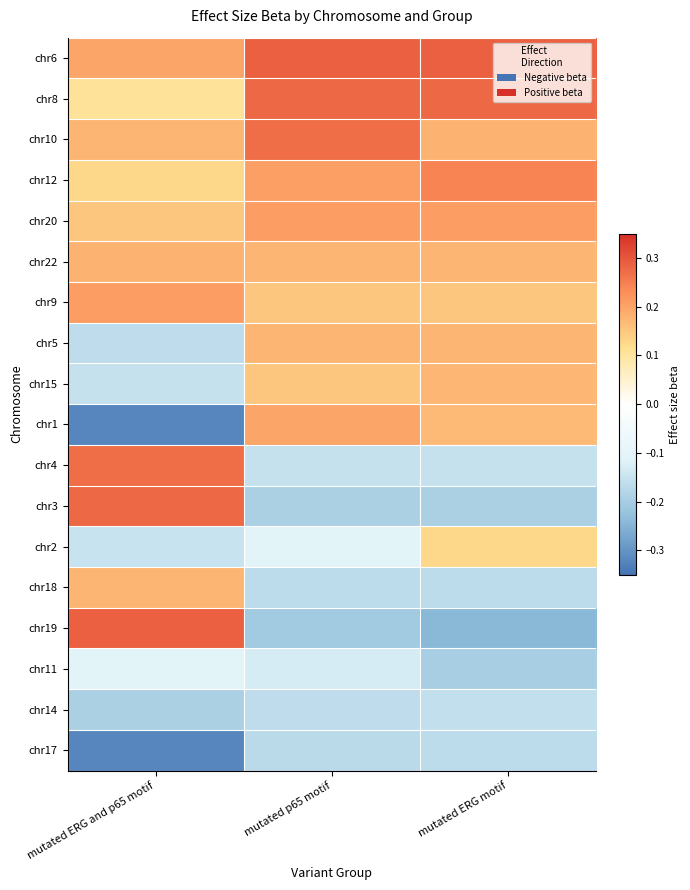

Rank the series by their maximum value, from highest to lowest.

chr6, chr19, chr8, chr3, chr10, chr4, chr12, chr20, chr9, chr1, chr22, chr5, chr18, chr15, chr2, chr11, chr14, chr17